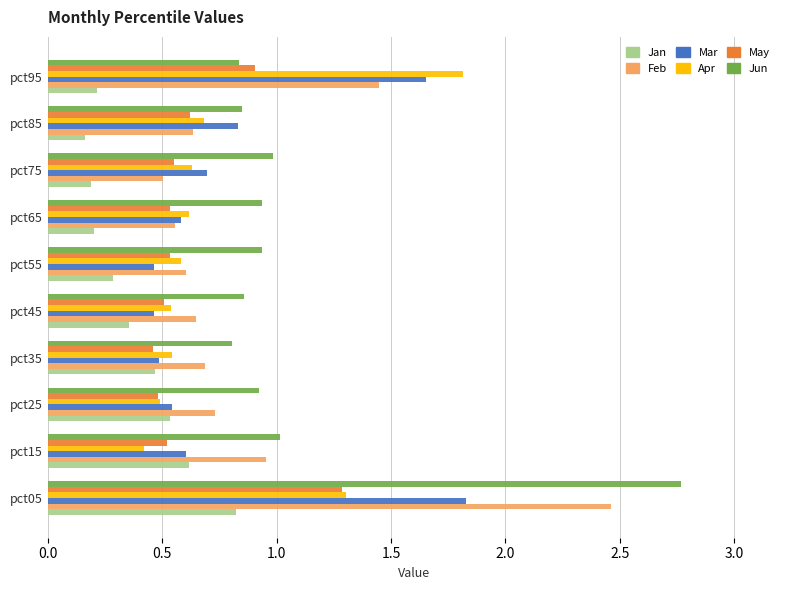

What are all the series names shown in the legend?

Jan, Feb, Mar, Apr, May, Jun